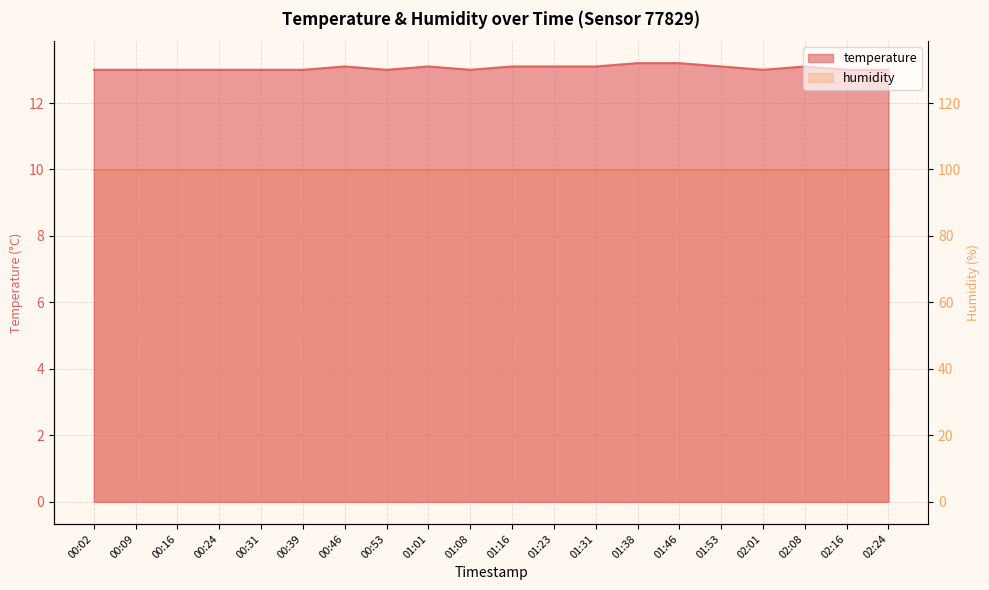

How many interior local valleys (lower than both neighbors) does the data have?

3